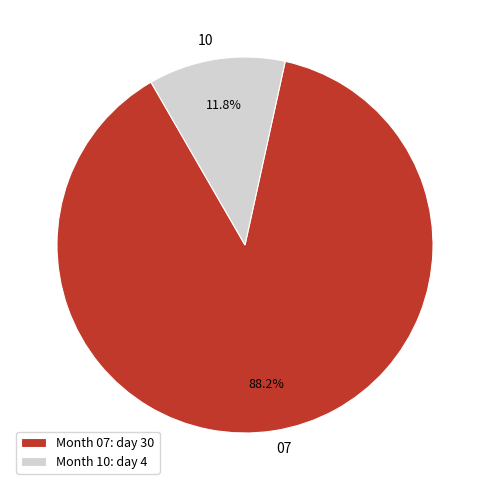

What is the majority slice?

07